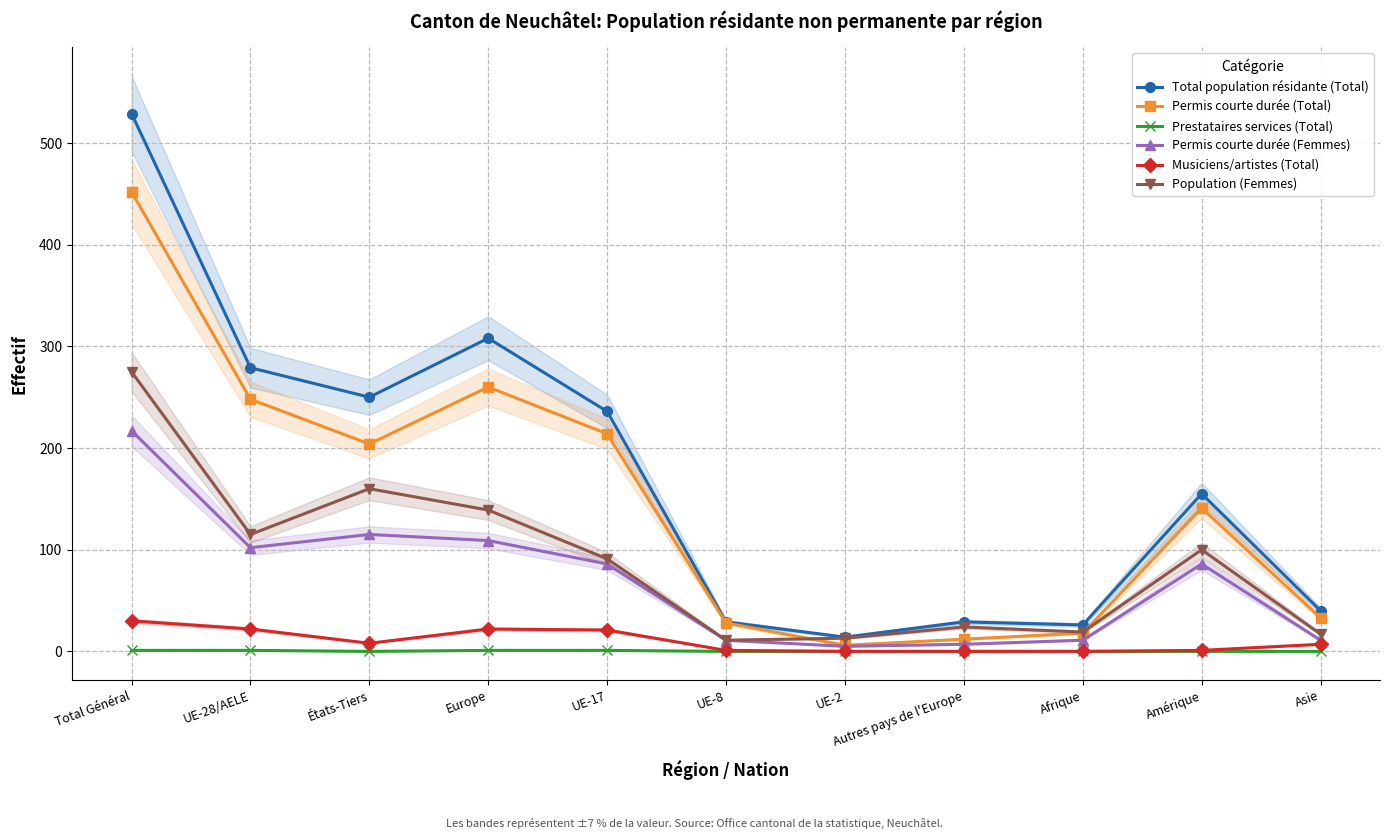

Which series has the largest range (max minus min)?

Total population résidante (Total)